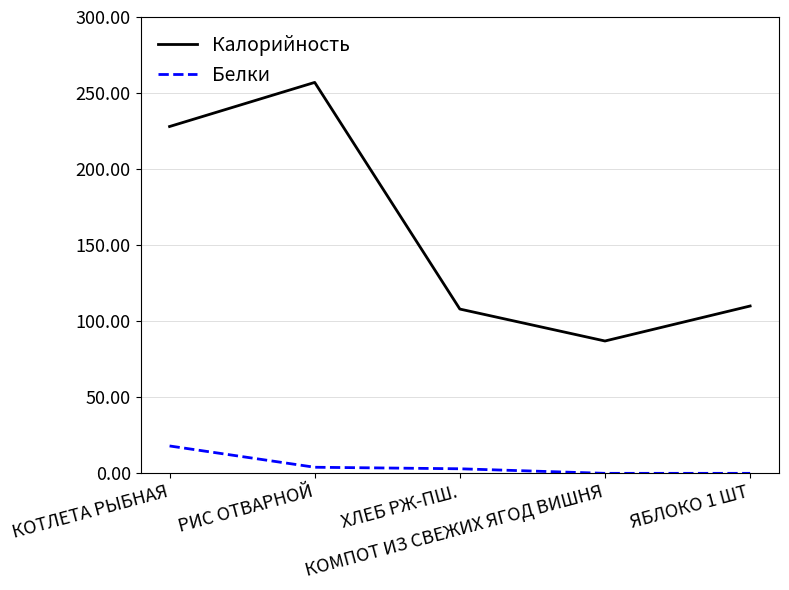

True or false: Калорийность has more than 1 points higher than both neighbors.

False